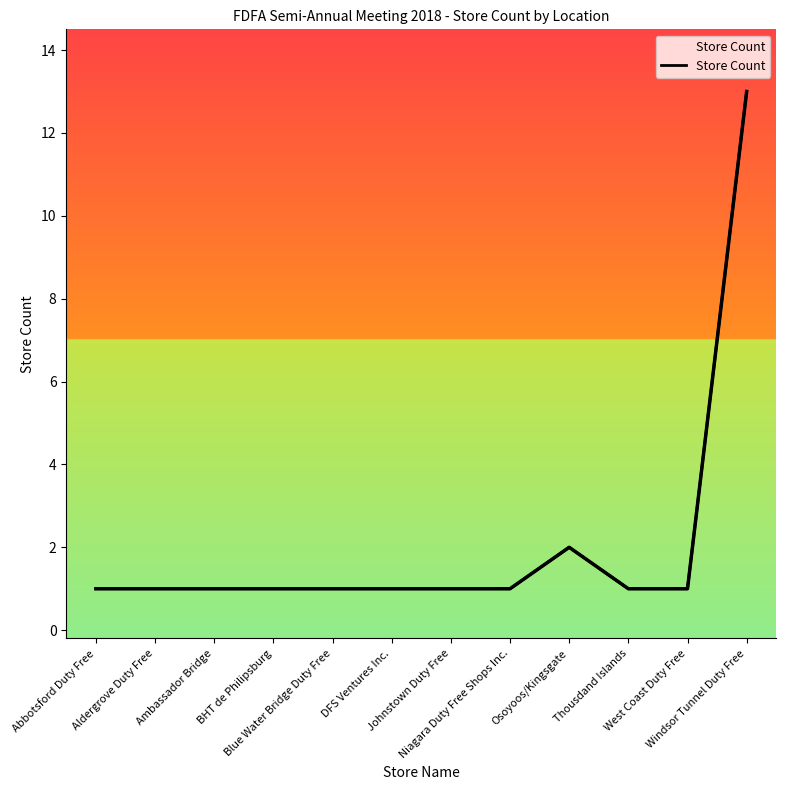

True or false: the data shows 2 at Niagara Duty Free Shops Inc..

False